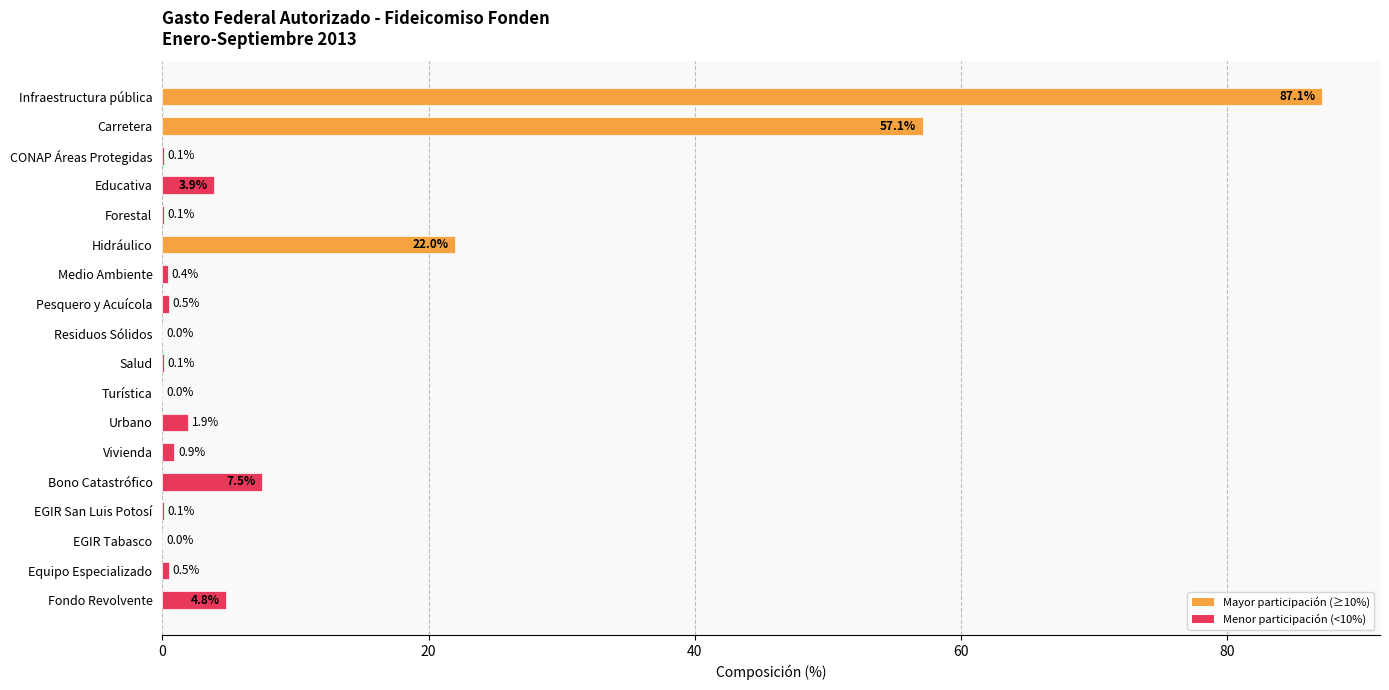

What is the sum of all values?

187.0